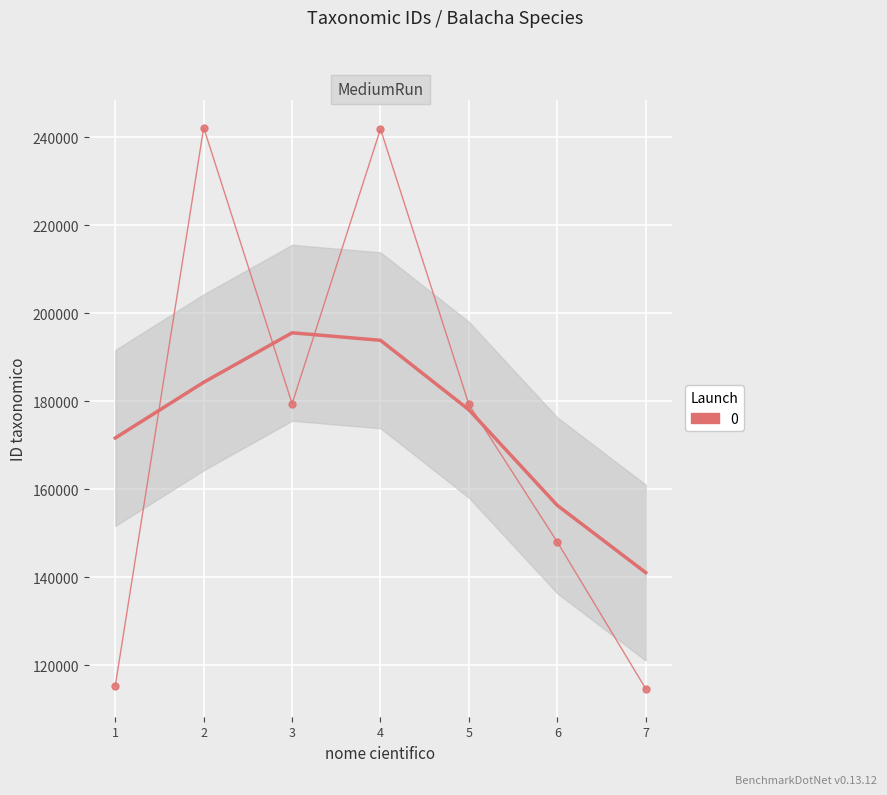

What is the difference between the maximum and second lowest values?

126882